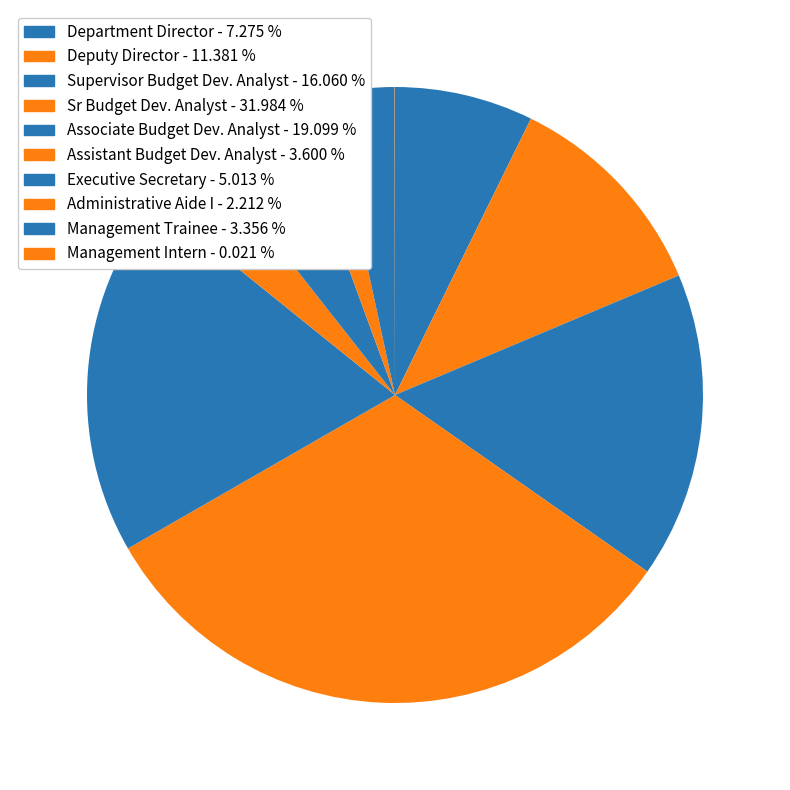

Is it true that Deputy Director is 4% of the pie?

False